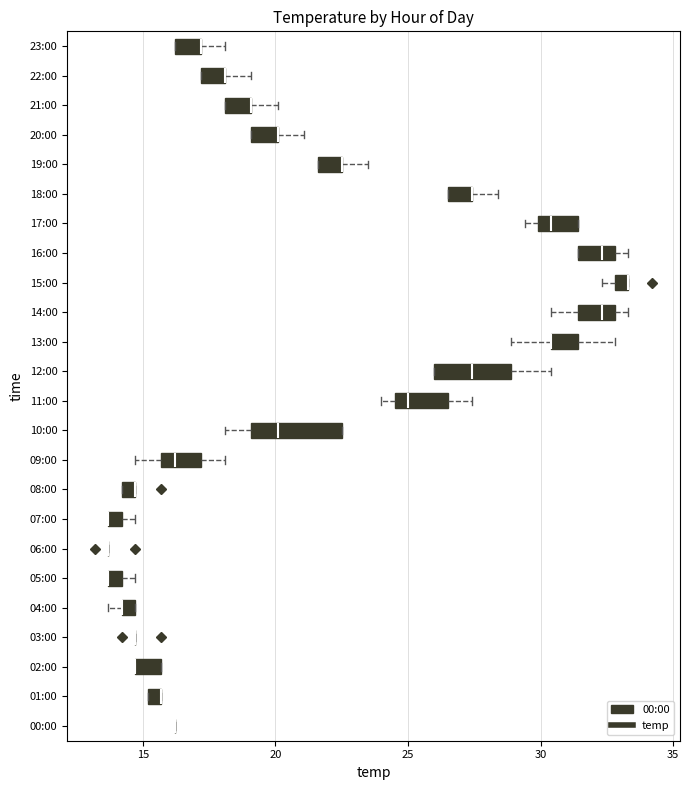

Where is the right edge of the box for 08:00 on the x-axis? The values are not printed on the chart, so give them approximately, as read against the axis.

14.5